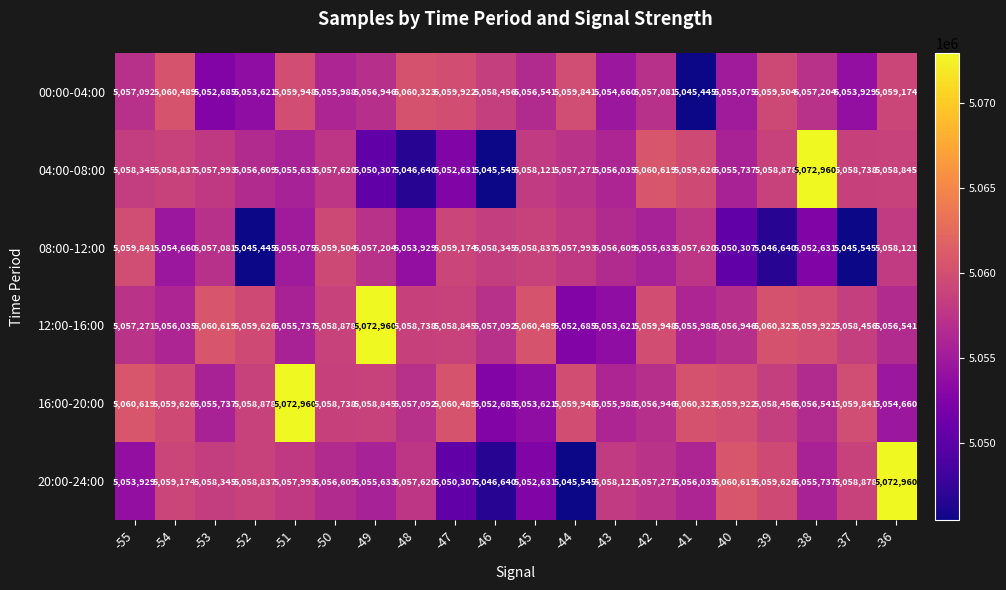

What is the average value of the 20:00-24:00 series?

5056626